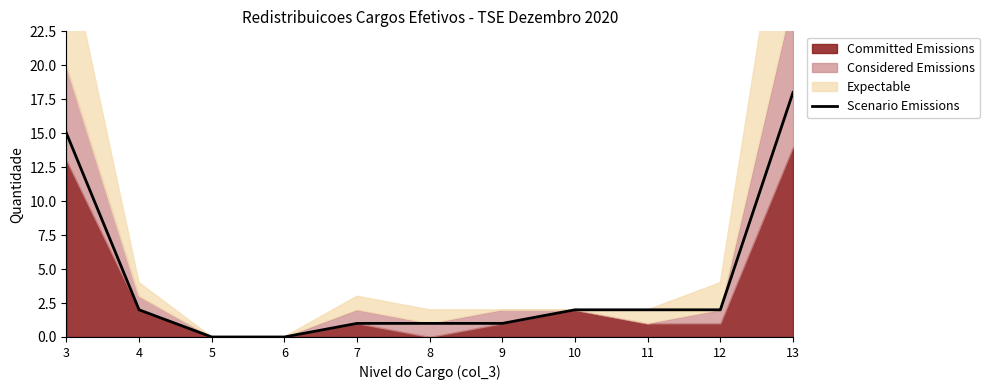

How many values exceed 2?

2